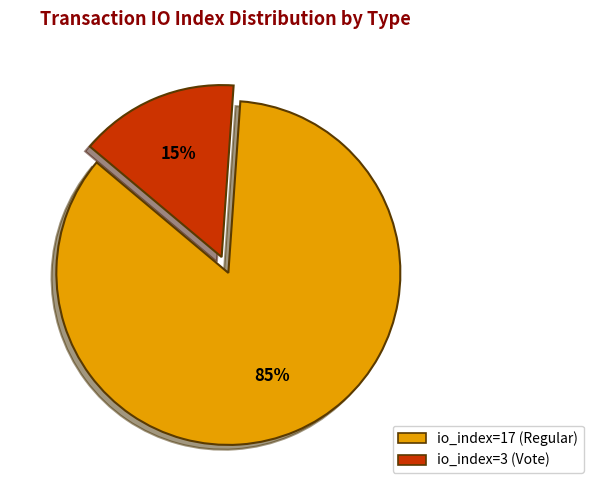

Rank the categories by value from highest to lowest.

io_index=17 (Regular), io_index=3 (Vote)